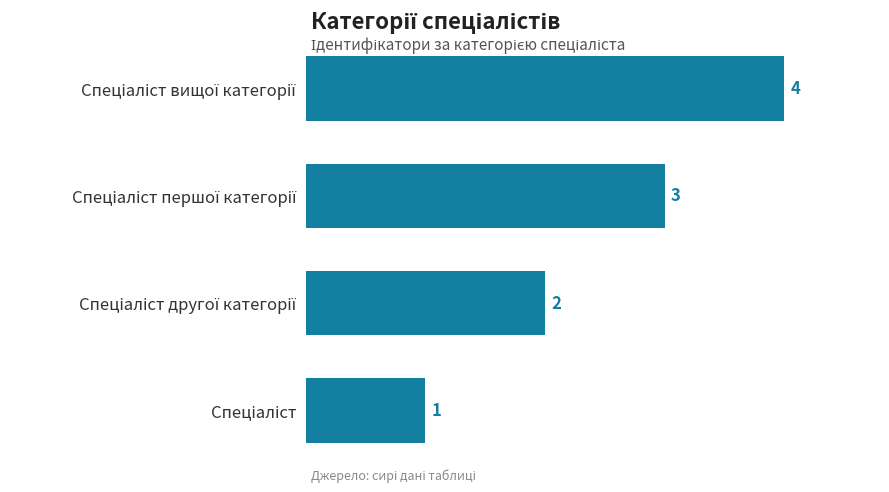

How many bars are there in total?

4